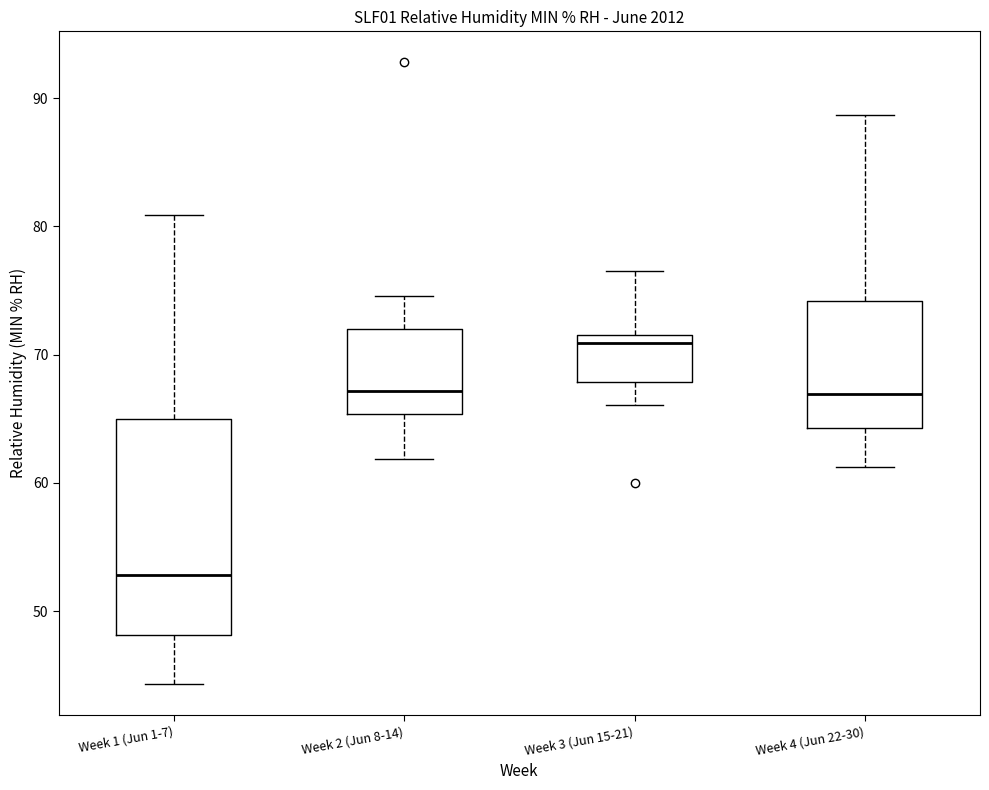

Reading left to right, transcribe this box plot: for each box, give where its median line is, the range the box spans, and where its two whiskers end, as read against the y-axis. The values are not printed on the chart, so give them approximately, as read against the axis.

Week 1 (Jun 1-7): median 53, box 48 to 65, whiskers 44 to 81
Week 2 (Jun 8-14): median 67, box 65 to 72, whiskers 62 to 75
Week 3 (Jun 15-21): median 71, box 68 to 72, whiskers 66 to 77
Week 4 (Jun 22-30): median 67, box 64 to 74, whiskers 61 to 89